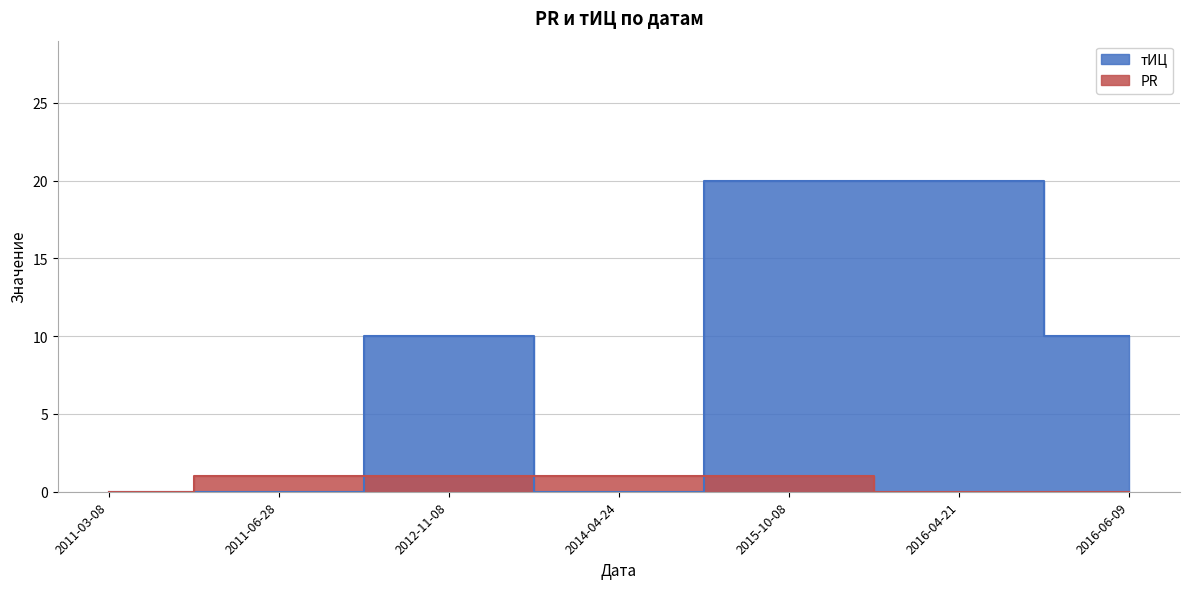

Rank the categories by тИЦ value from lowest to highest.

2011-03-08, 2011-06-28, 2014-04-24, 2012-11-08, 2016-06-09, 2015-10-08, 2016-04-21